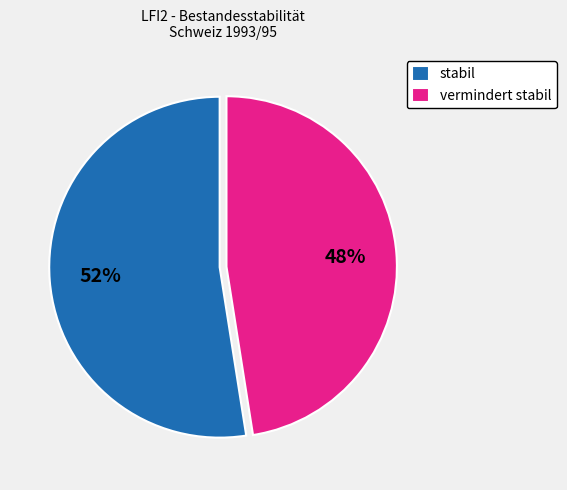

To the nearest percent, what portion does stabil represent?

52%